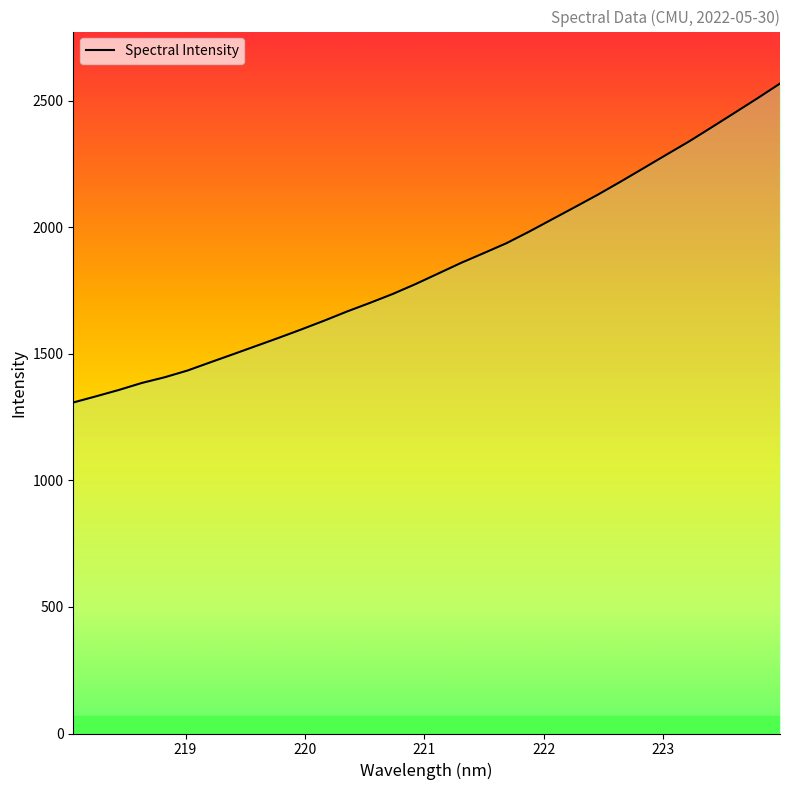

What is the difference between the maximum and minimum values?

1260.0